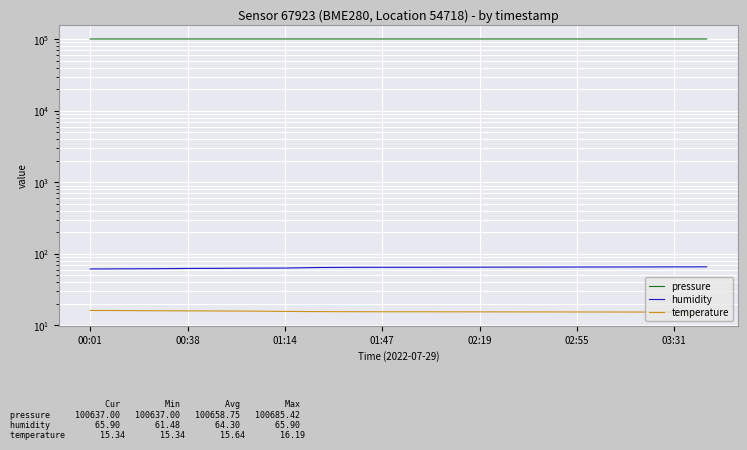

The value of pressure at 00:38 is 178787.8. True or false?

False